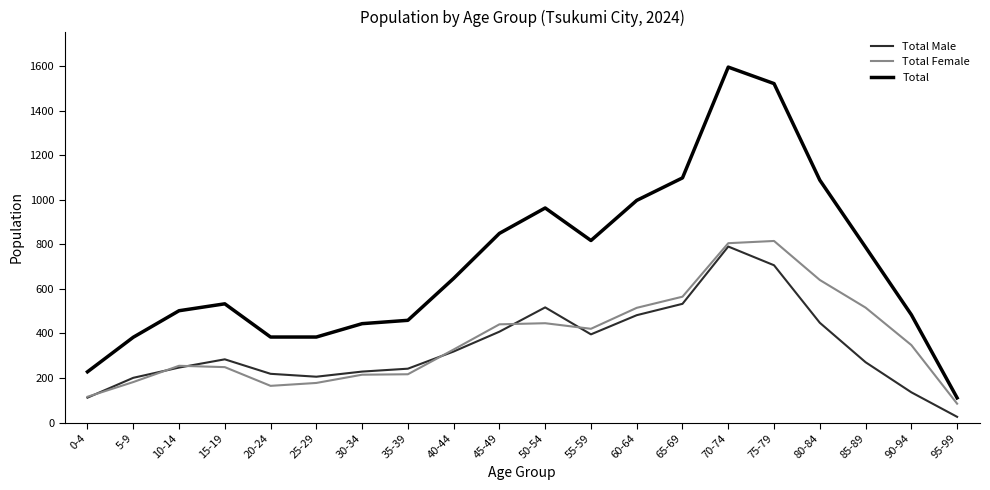

True or false: Total Female has more than 1 interior local peaks.

True